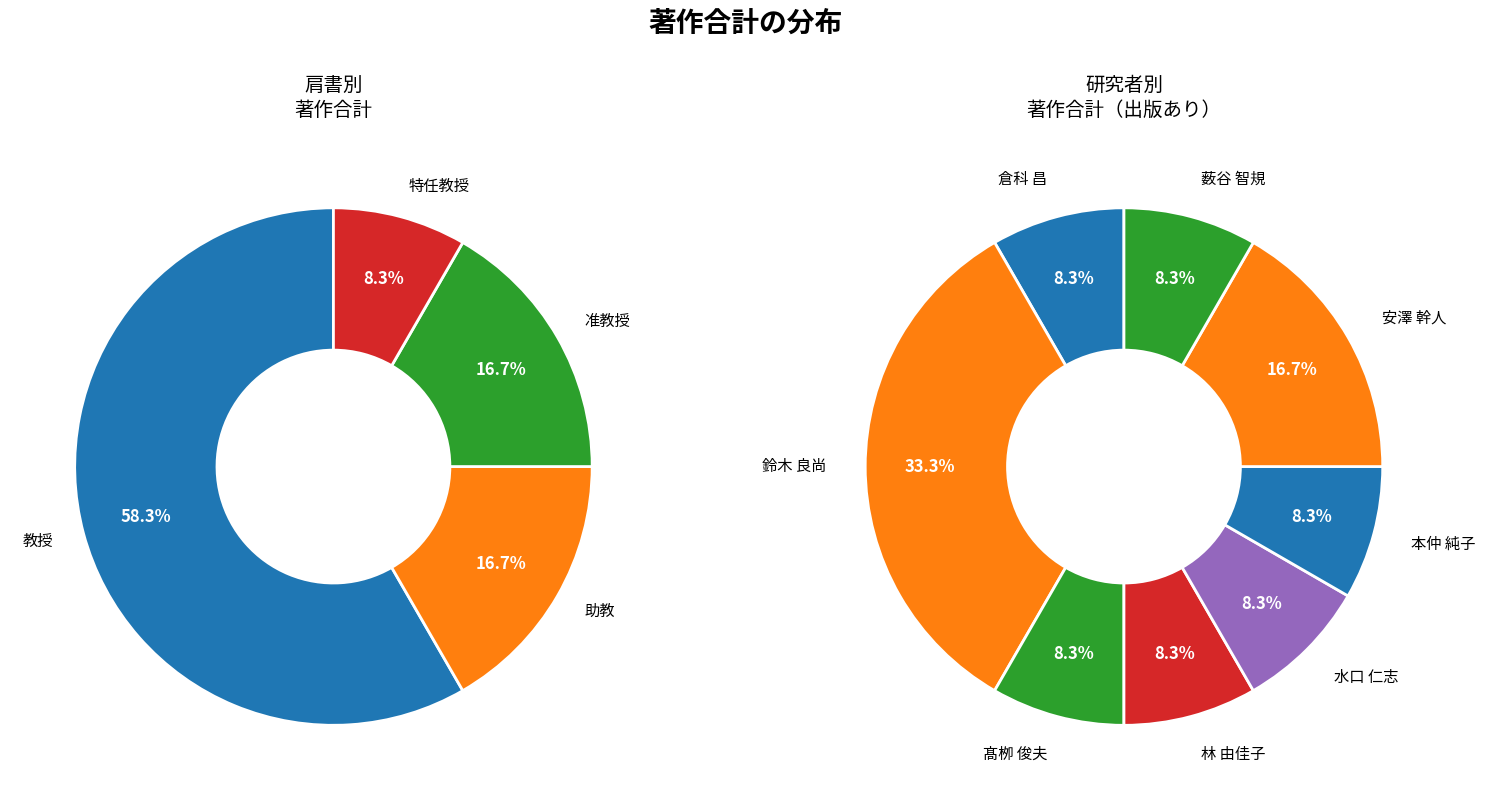

What is the largest slice in the pie chart?

鈴木 良尚